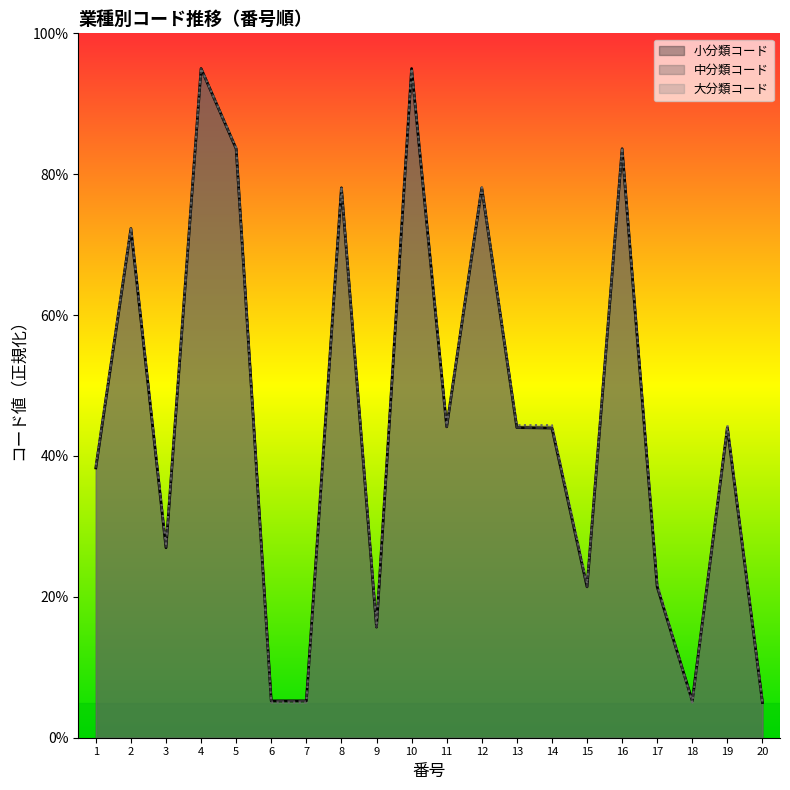

Reading left to right, transcribe all the data shown in this chart.

大分類コード: 38.8	72.5	27.5	95.0	83.8	5.0	5.0	78.1	16.2	95.0	44.4	78.1	44.4	44.4	21.9	83.8	21.9	5.0	44.4	5.0
中分類コード: 38.3	72.3	27.0	95.0	83.6	5.2	5.2	78.1	15.7	95.0	44.1	78.1	44.0	44.0	21.4	83.6	21.4	5.2	44.0	5.0
小分類コード: 38.3	72.3	27.0	95.0	83.6	5.2	5.2	78.1	15.7	95.0	44.1	78.1	44.0	44.0	21.4	83.6	21.4	5.2	44.0	5.0